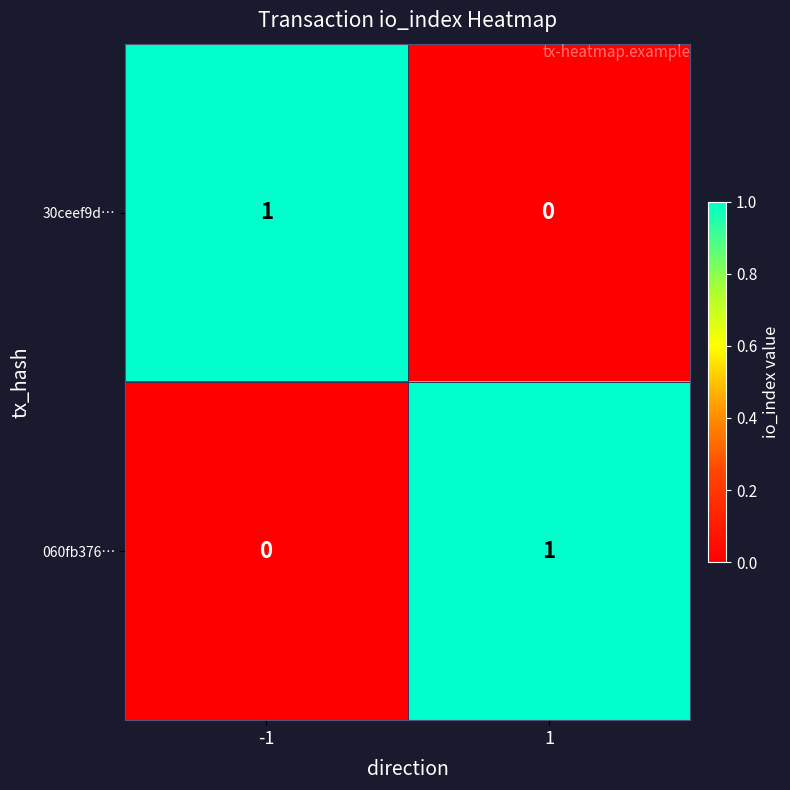

The value of 30ceef9d… at -1 is 1. True or false?

True